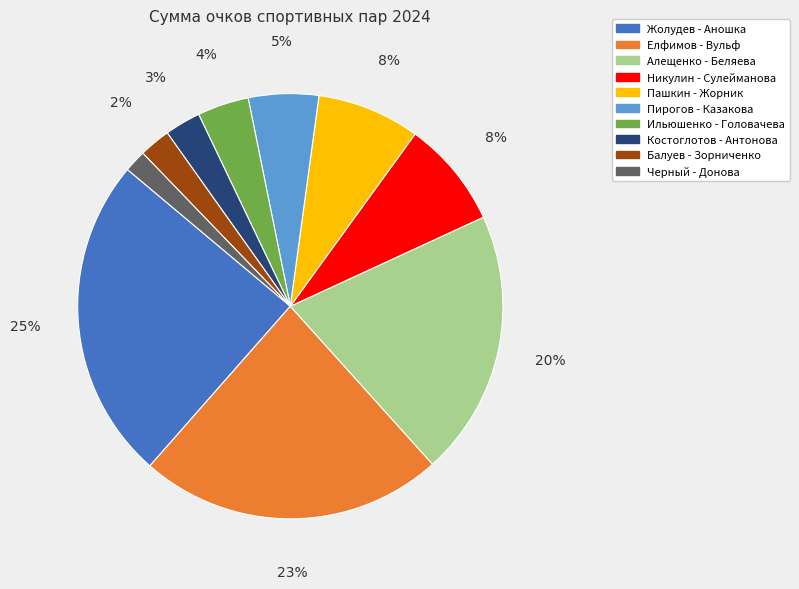

To the nearest percent, what portion does Ильюшенко - Головачева represent?

4%